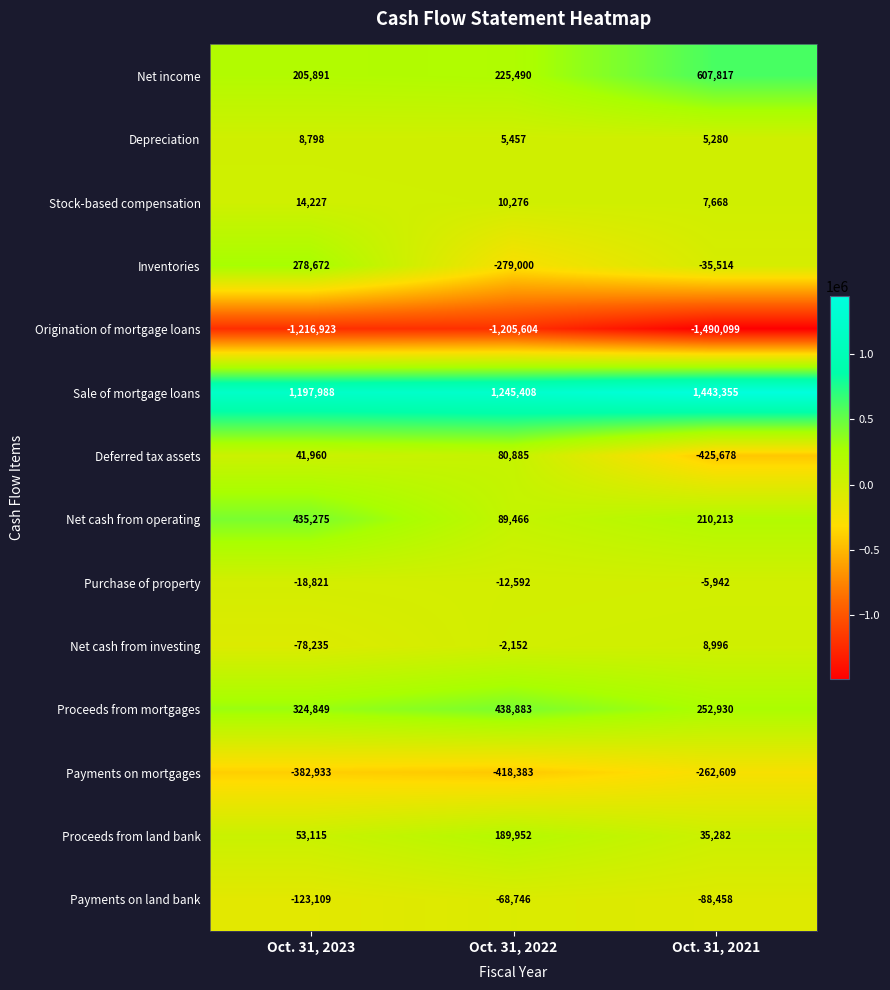

At which category is the sum across all series the highest?

Oct. 31, 2023